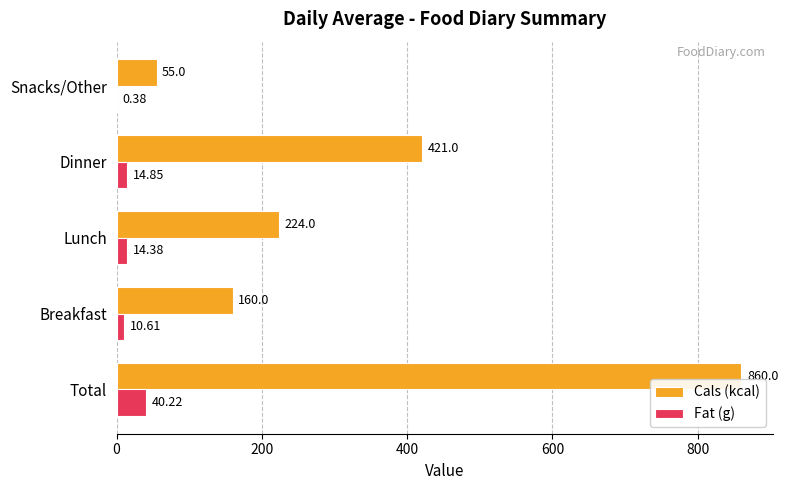

Where is Cals (kcal) nearest to the value 457?

Dinner